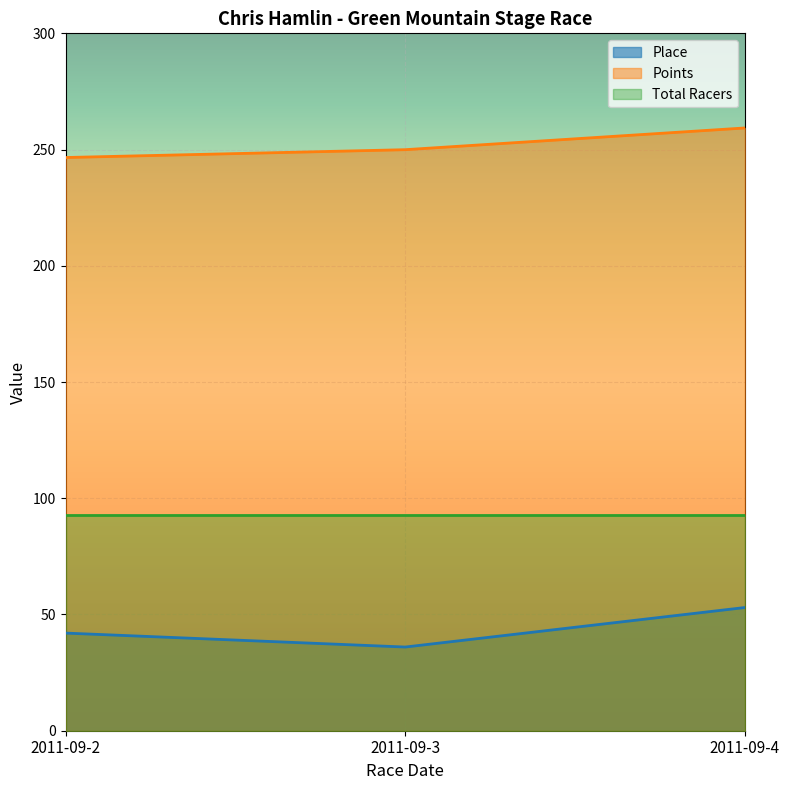

What is the maximum value for Points?

259.3